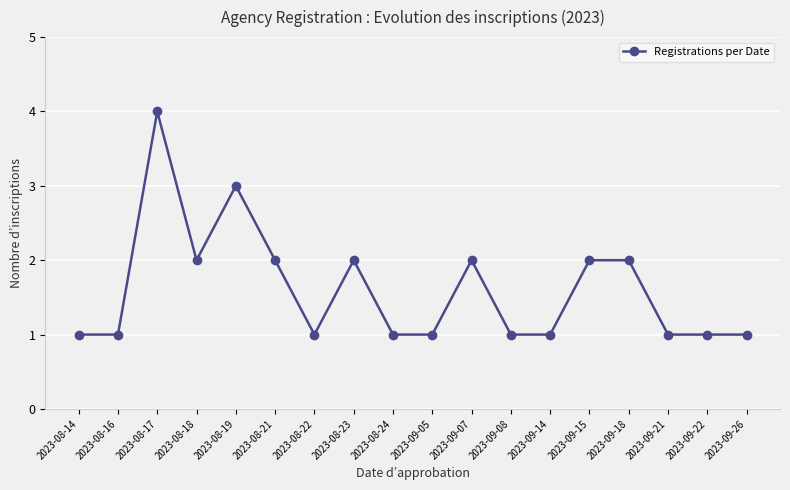

Count the values in the range 1 to 2.

16